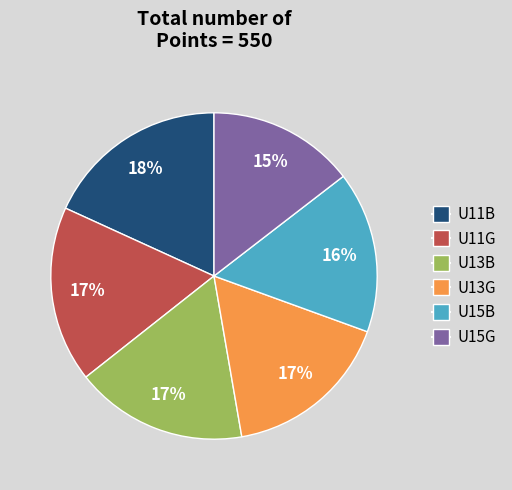

To the nearest percent, what percentage of the pie is U11B?

18%